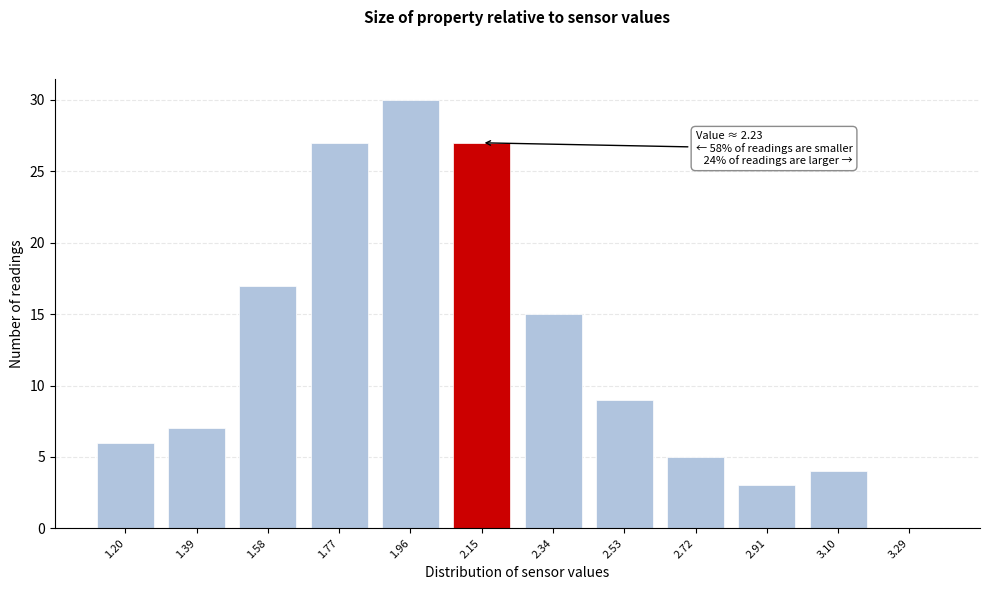

Reading left to right, transcribe all the data shown in this chart.

1.20=6	1.39=7	1.58=17	1.77=27	1.96=30	2.15=27	2.34=15	2.53=9	2.72=5	2.91=3	3.10=4	3.29=0